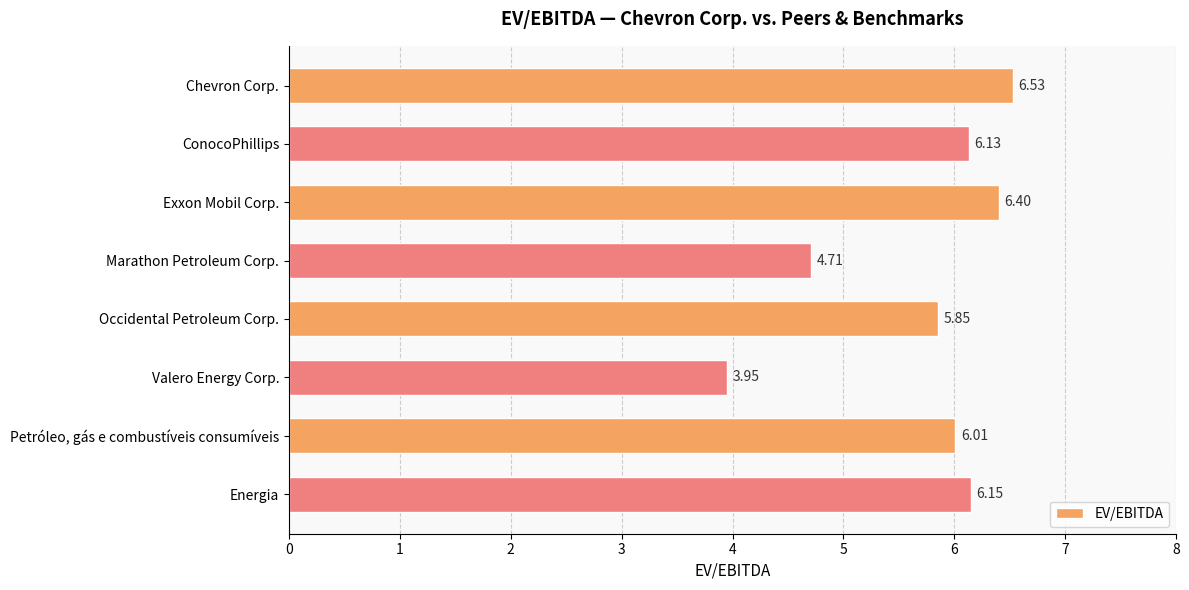

What is the sum of all values?

45.7